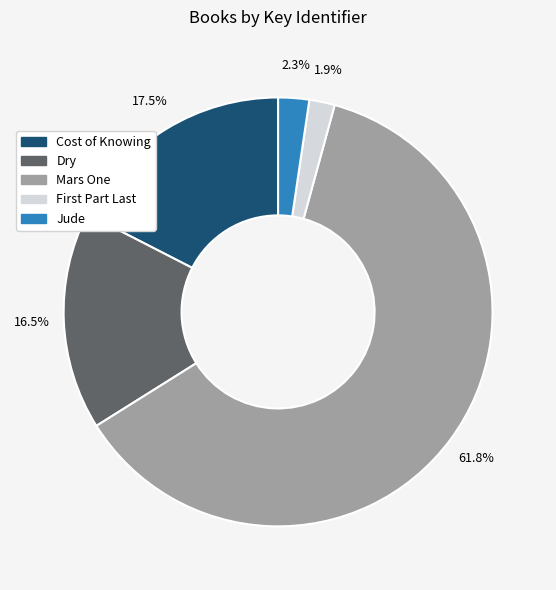

The Mars One slice represents 62% of the pie. True or false?

True